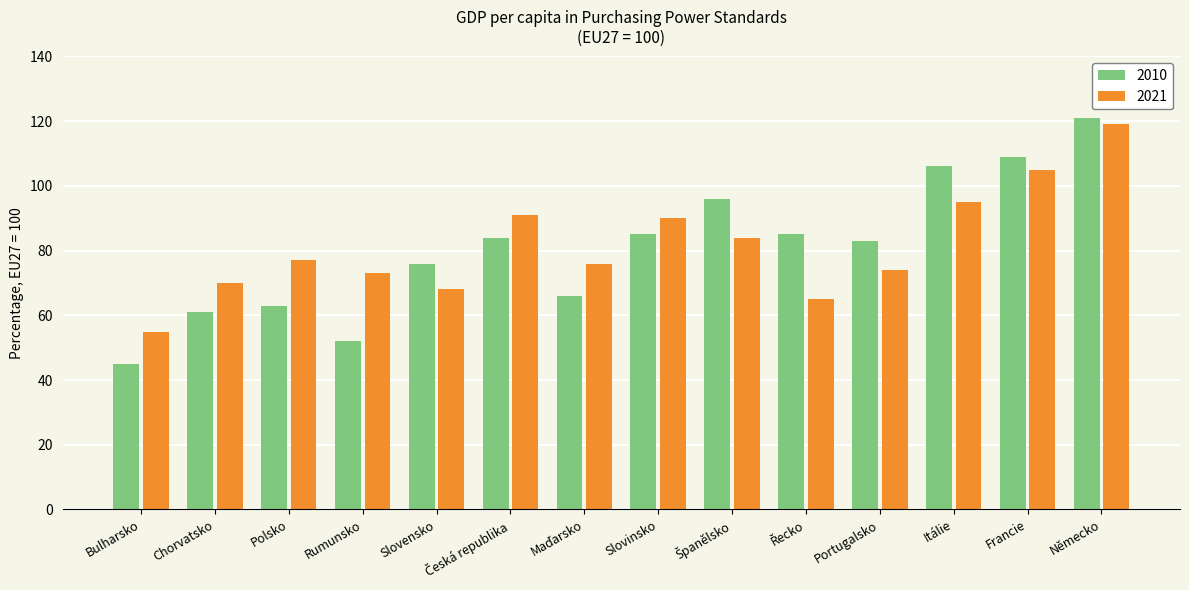

At how many categories does at least one series exceed 92?

4